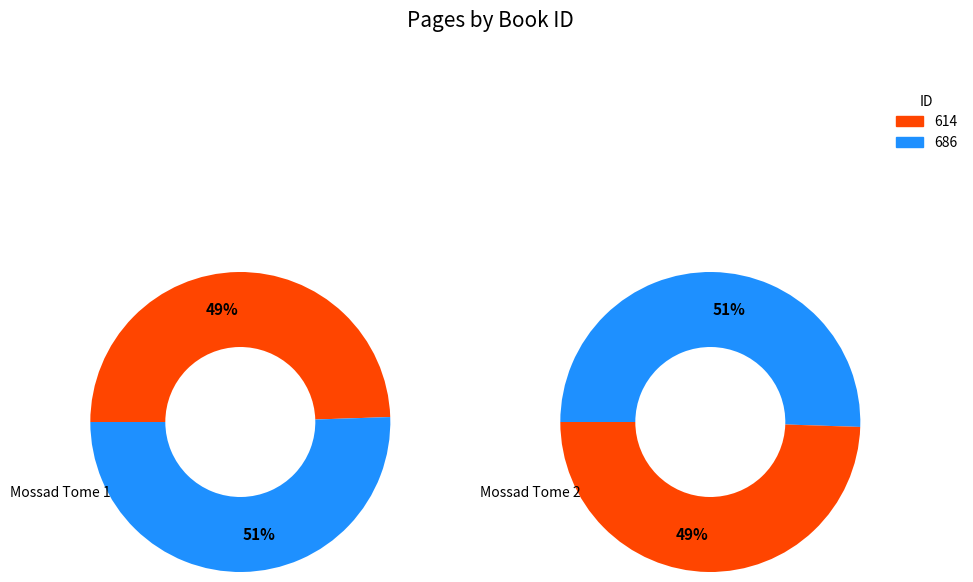

How many segments does this pie chart have?

2